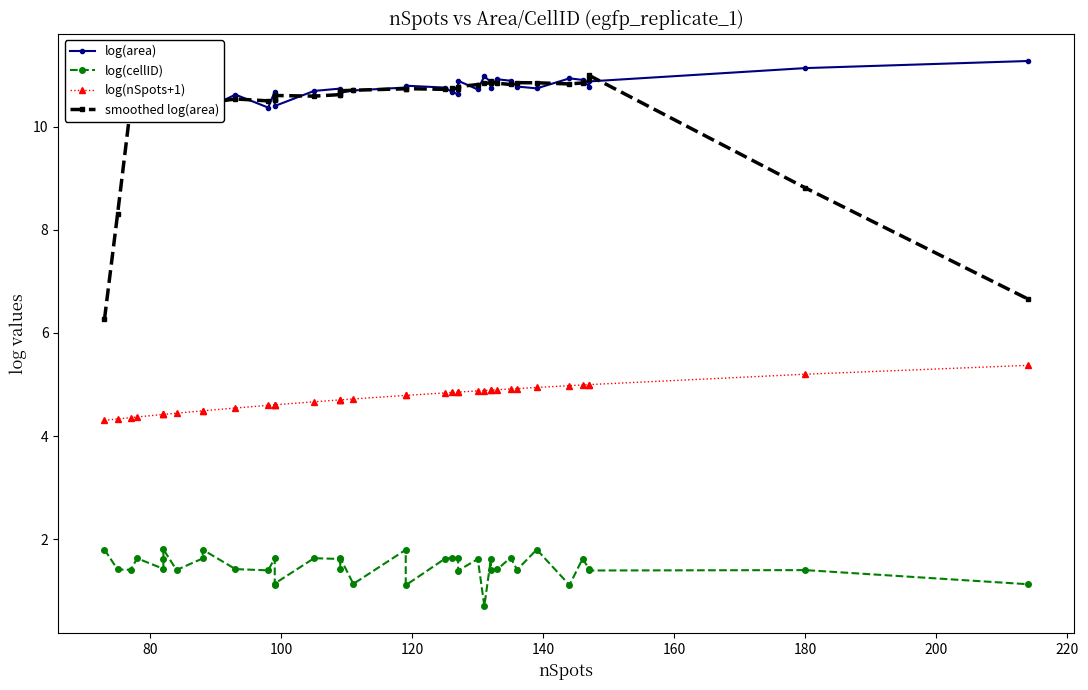

What is the value of the log(cellID) point at the 31st from the left?

1.4